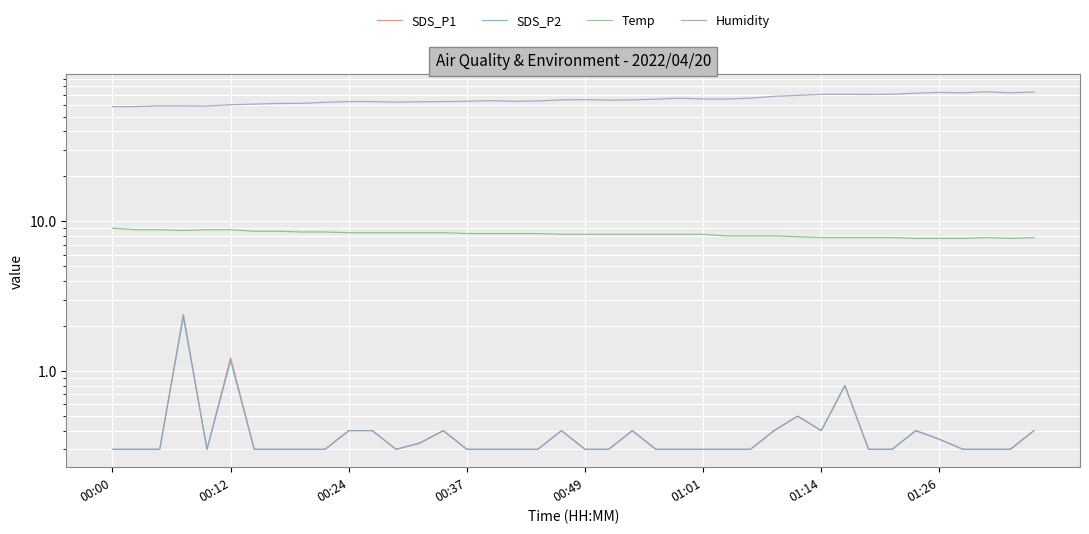

The value of SDS_P2 at 32 is 0.3. True or false?

True